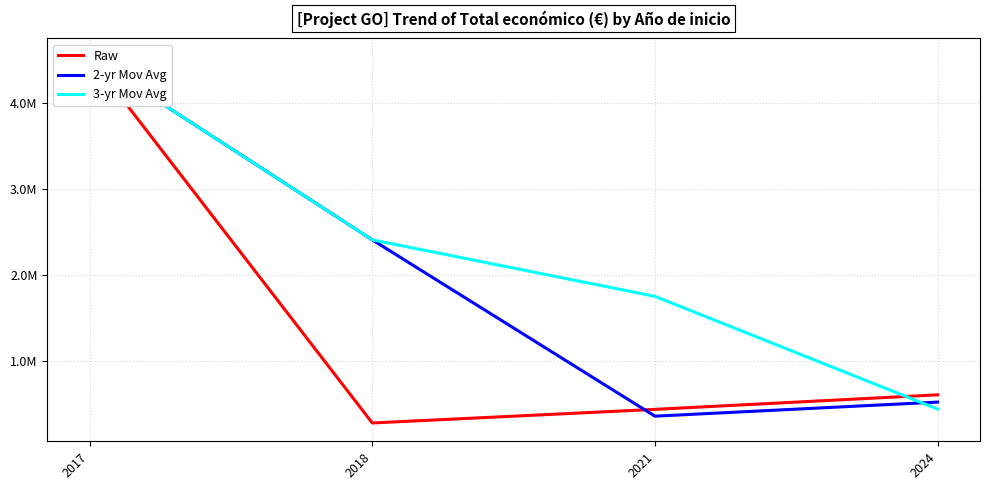

How many times do Raw and 3-yr Mov Avg cross each other?

1